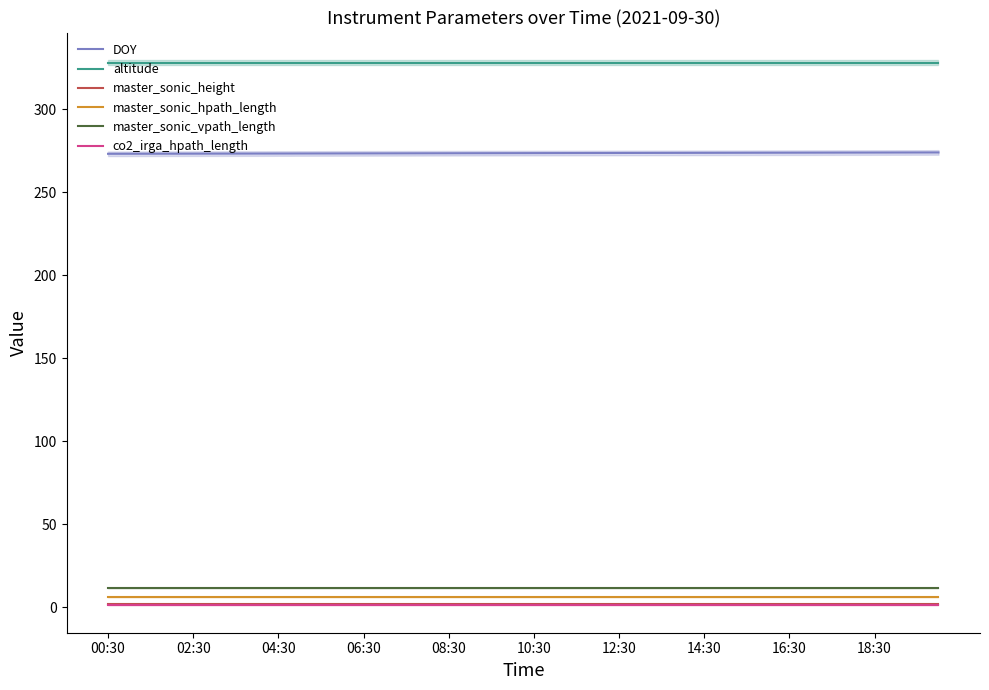

True or false: master_sonic_hpath_length and DOY intersect in this chart.

False